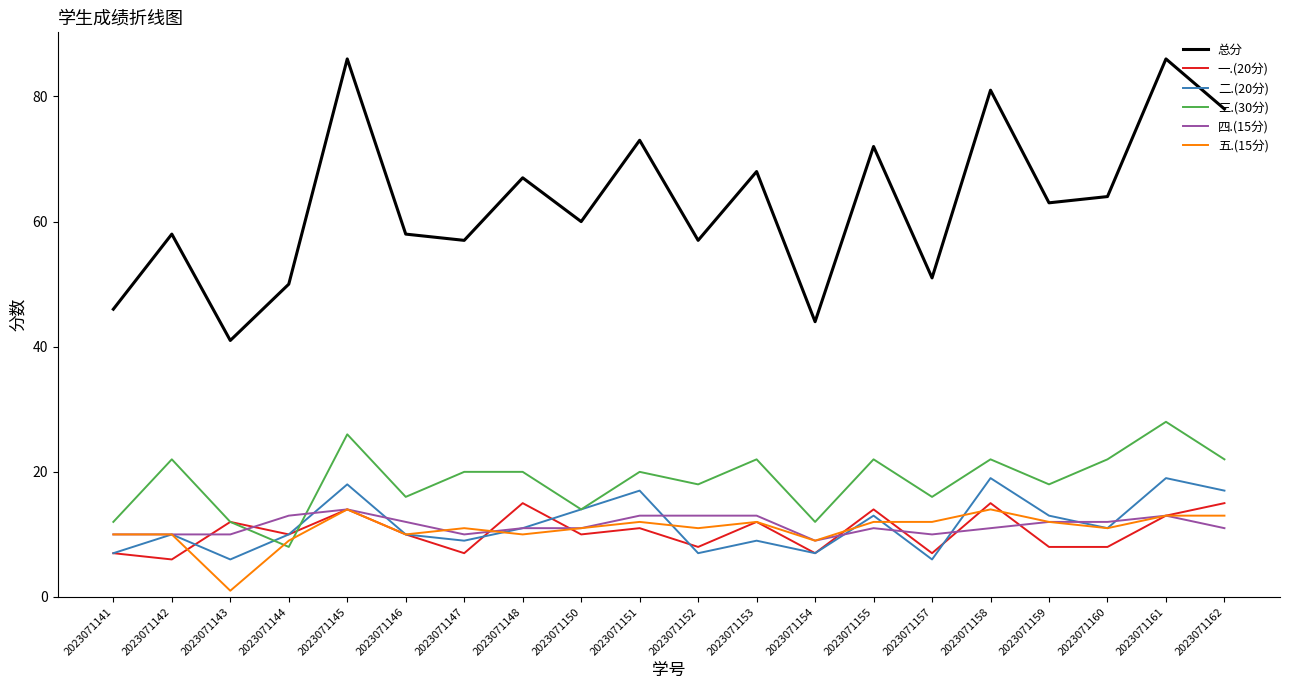

True or false: 二.(20分) has a value of 18 at 2023071145.

True